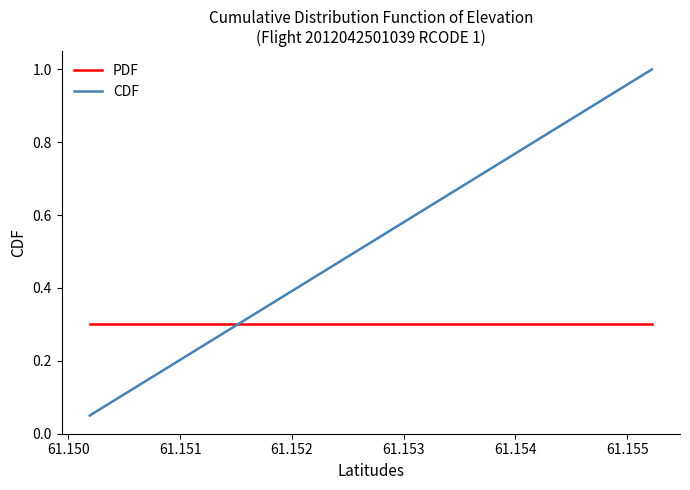

Which series has the widest spread of values?

CDF